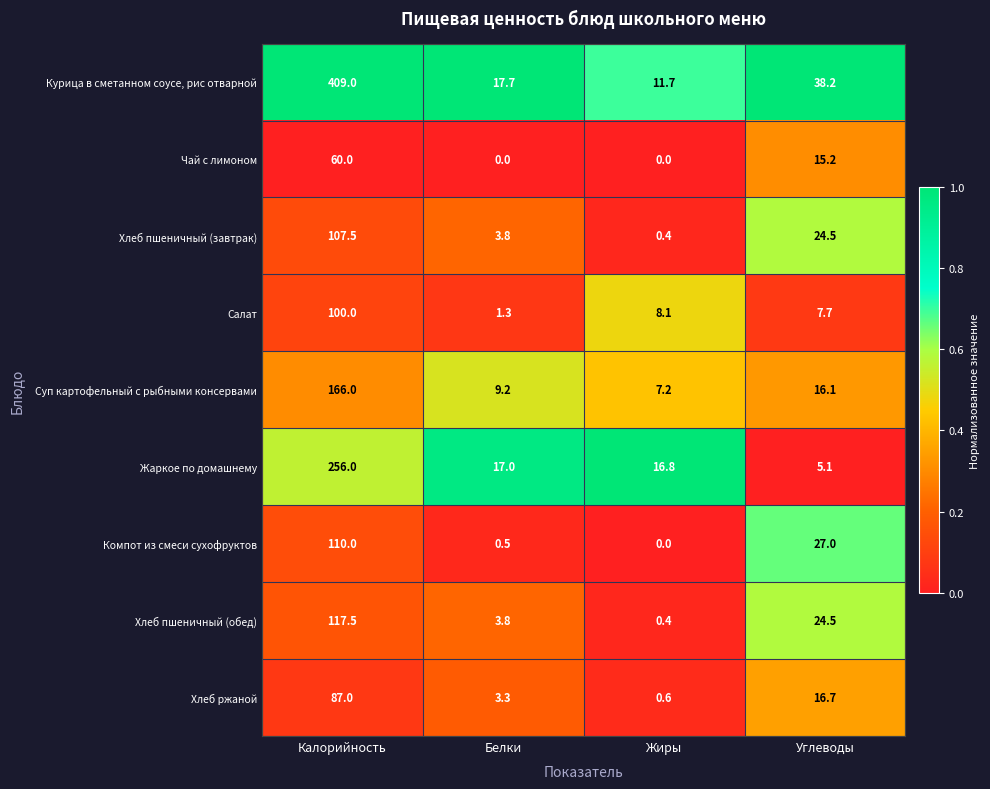

Where is Компот из смеси сухофруктов nearest to the value 55?

Углеводы